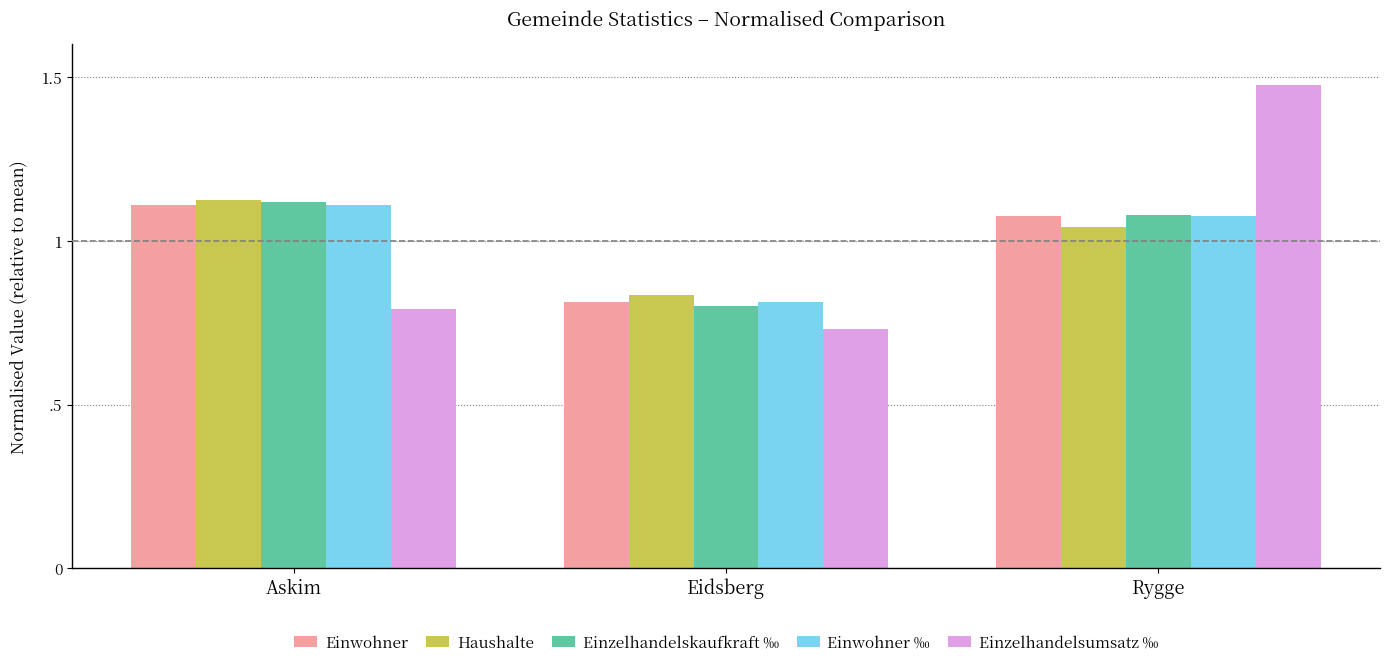

Is it true that Einzelhandelskaufkraft ‰ equals 1.1 at Rygge?

True